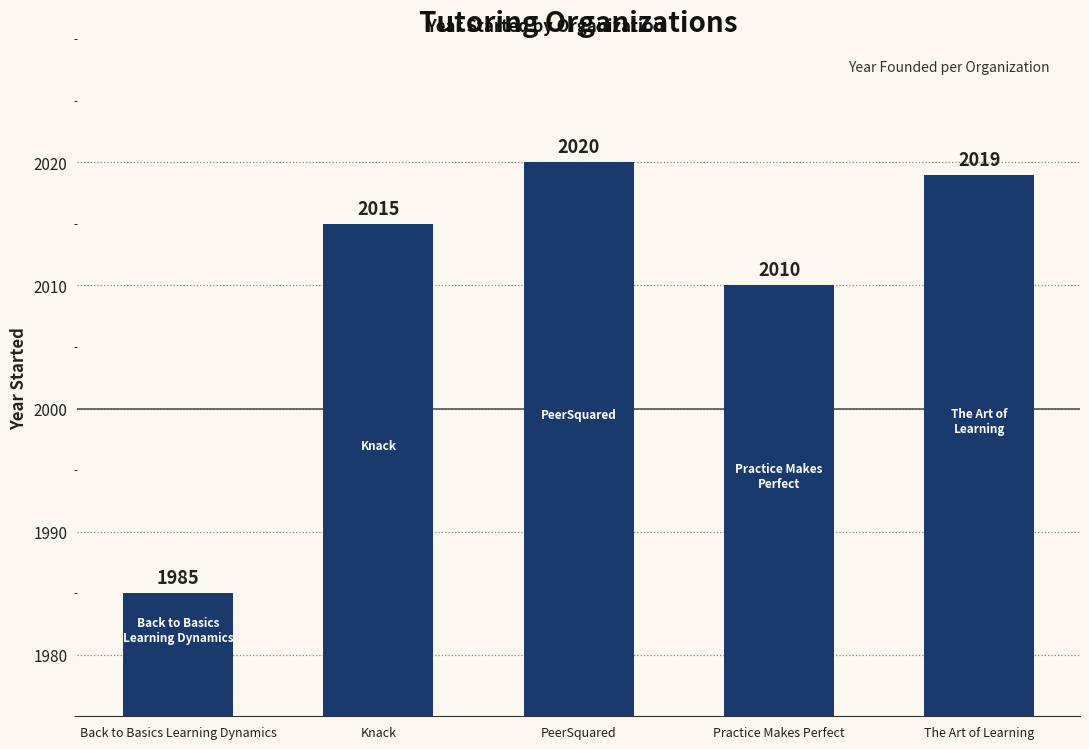

List the labels in order of value, largest first.

PeerSquared, The Art of Learning, Knack, Practice Makes Perfect, Back to Basics Learning Dynamics